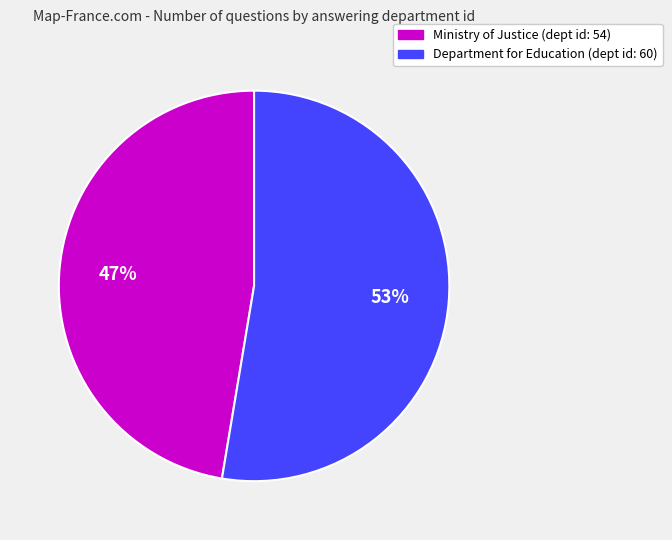

Is it true that Ministry of Justice (dept id: 54) is 47% of the pie?

True